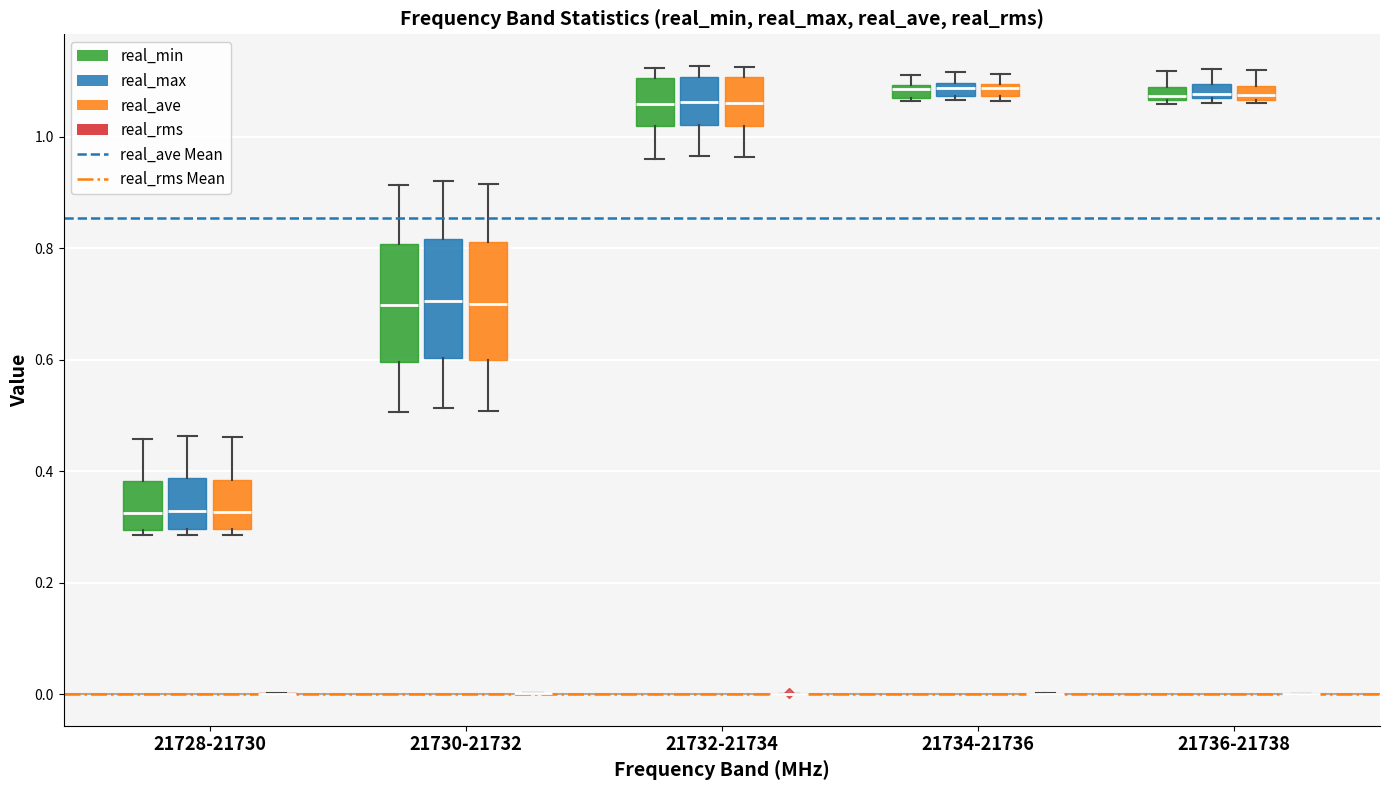

Where is the lower edge of the box for 21730-21732 (real_ave) on the y-axis? The values are not printed on the chart, so give them approximately, as read against the axis.

0.60